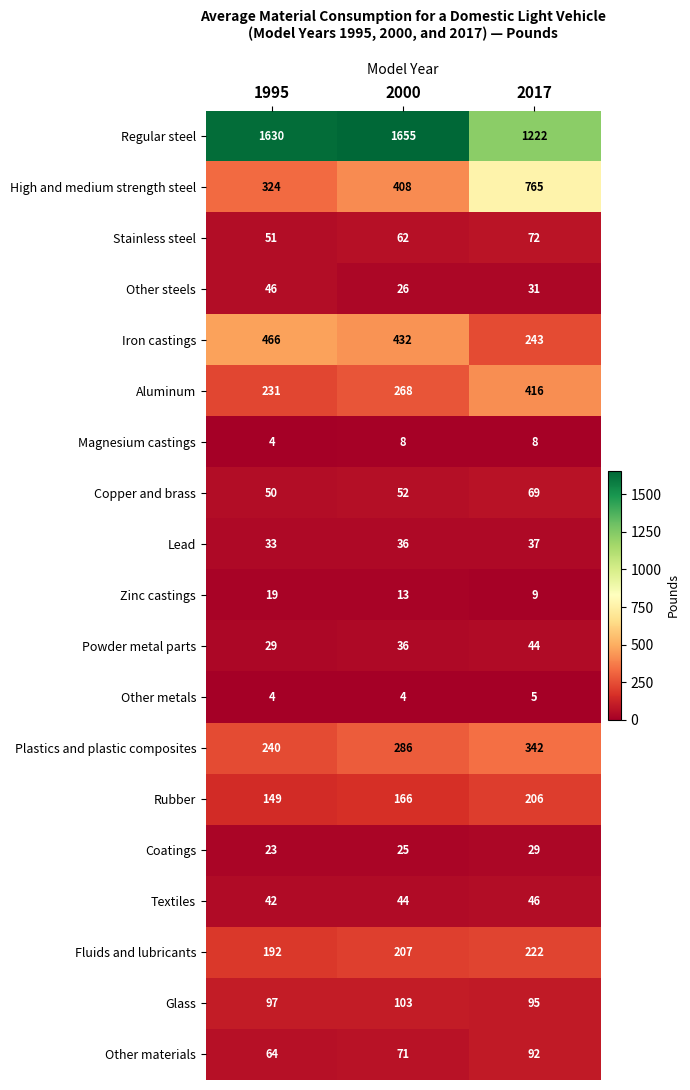

Rank the categories by Copper and brass value from lowest to highest.

1995, 2000, 2017